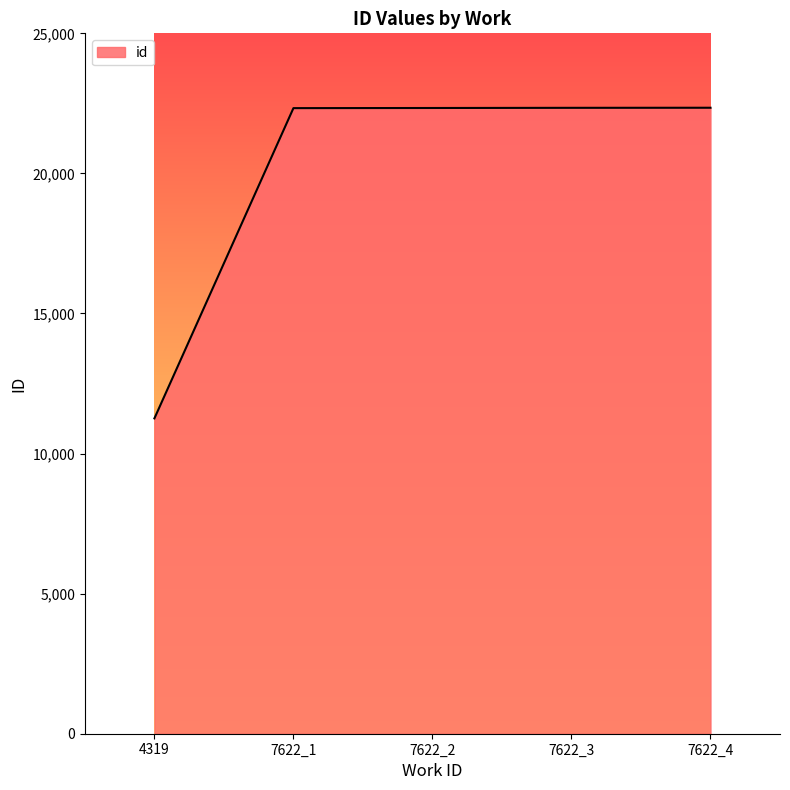

What is the greatest value displayed?

22344